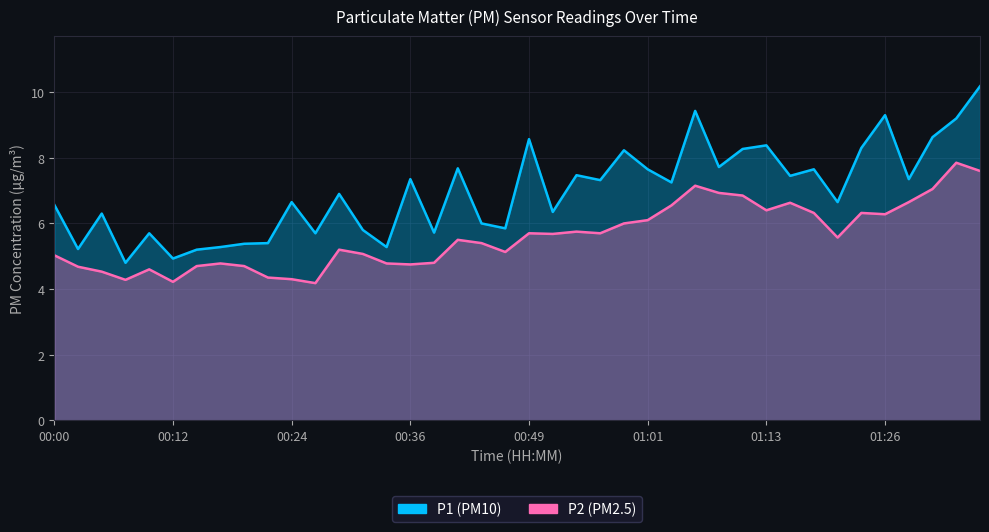

Which series has the largest total across all categories?

P1